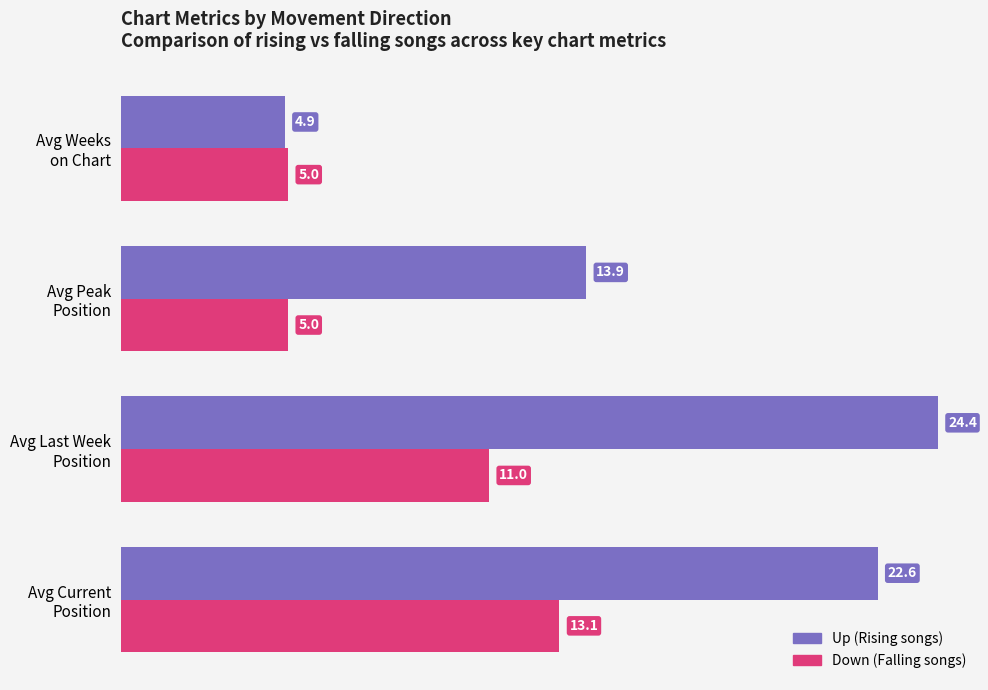

What is the minimum value shown in the chart?

4.9